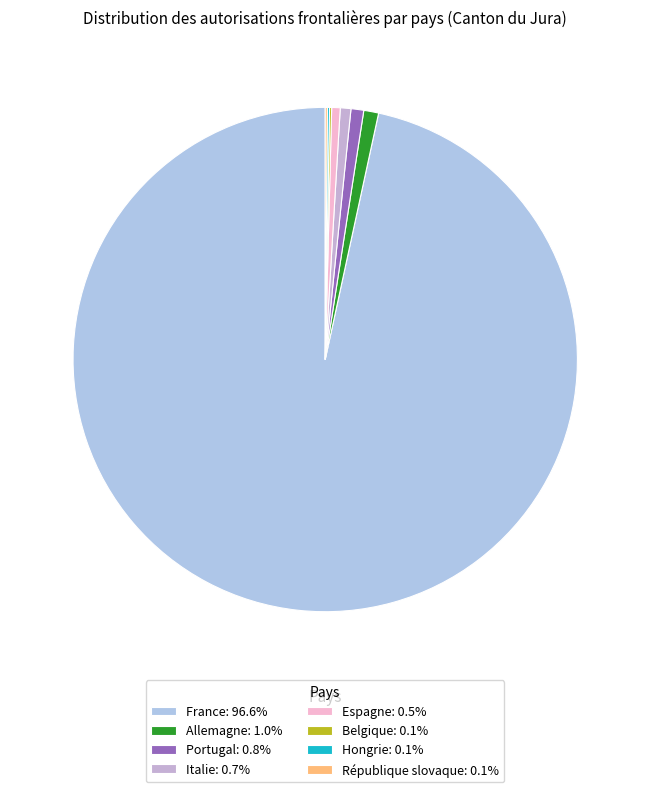

Which has a higher value, Italie or Allemagne?

Allemagne